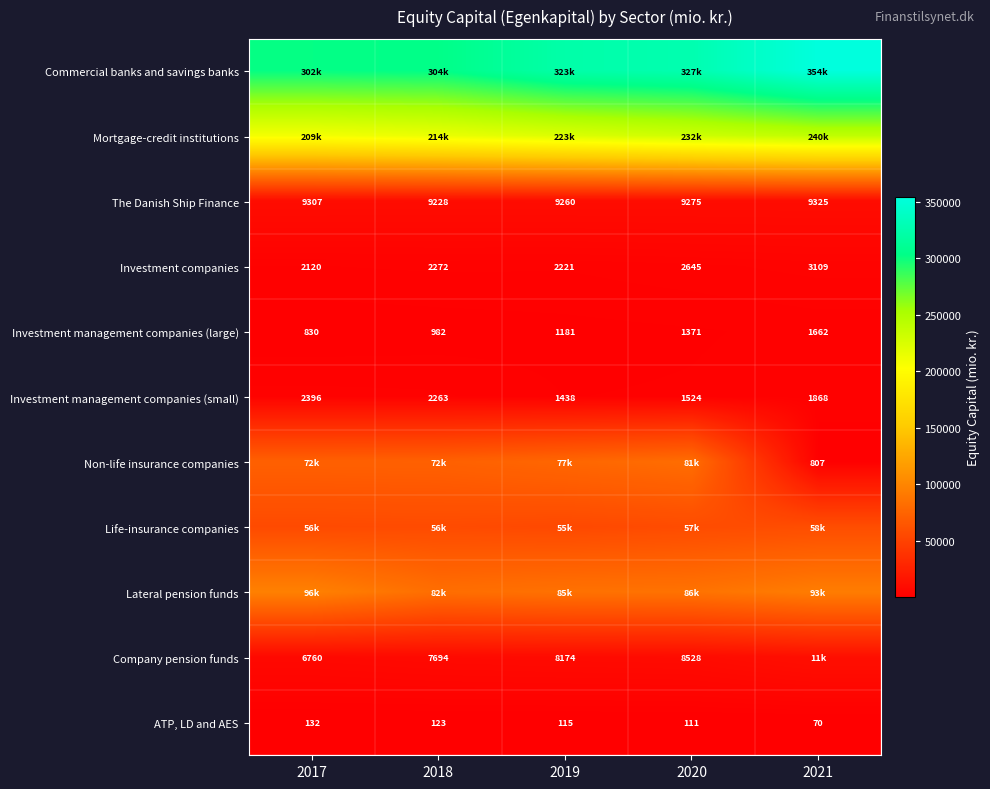

At 2018, list the series in order from largest to smallest.

Commercial banks and savings banks, Mortgage-credit institutions, Lateral pension funds, Non-life insurance companies, Life-insurance companies, The Danish Ship Finance, Company pension funds, Investment companies, Investment management companies (small), Investment management companies (large), ATP, LD and AES